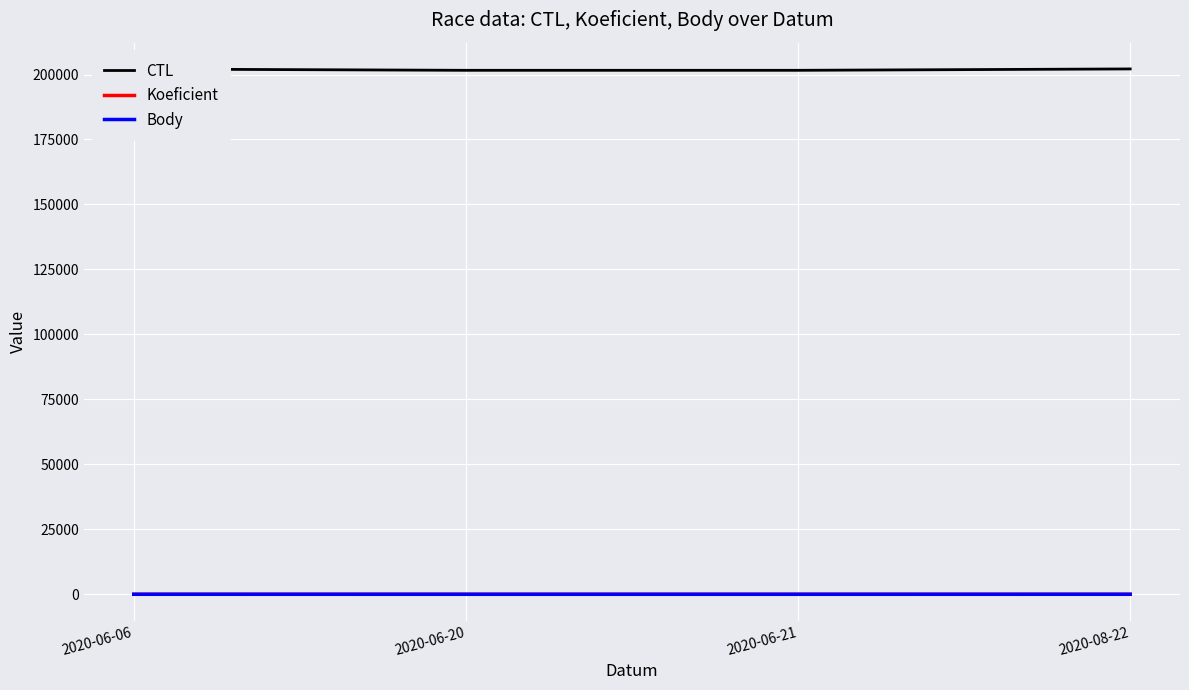

What is the greatest value displayed?

202145